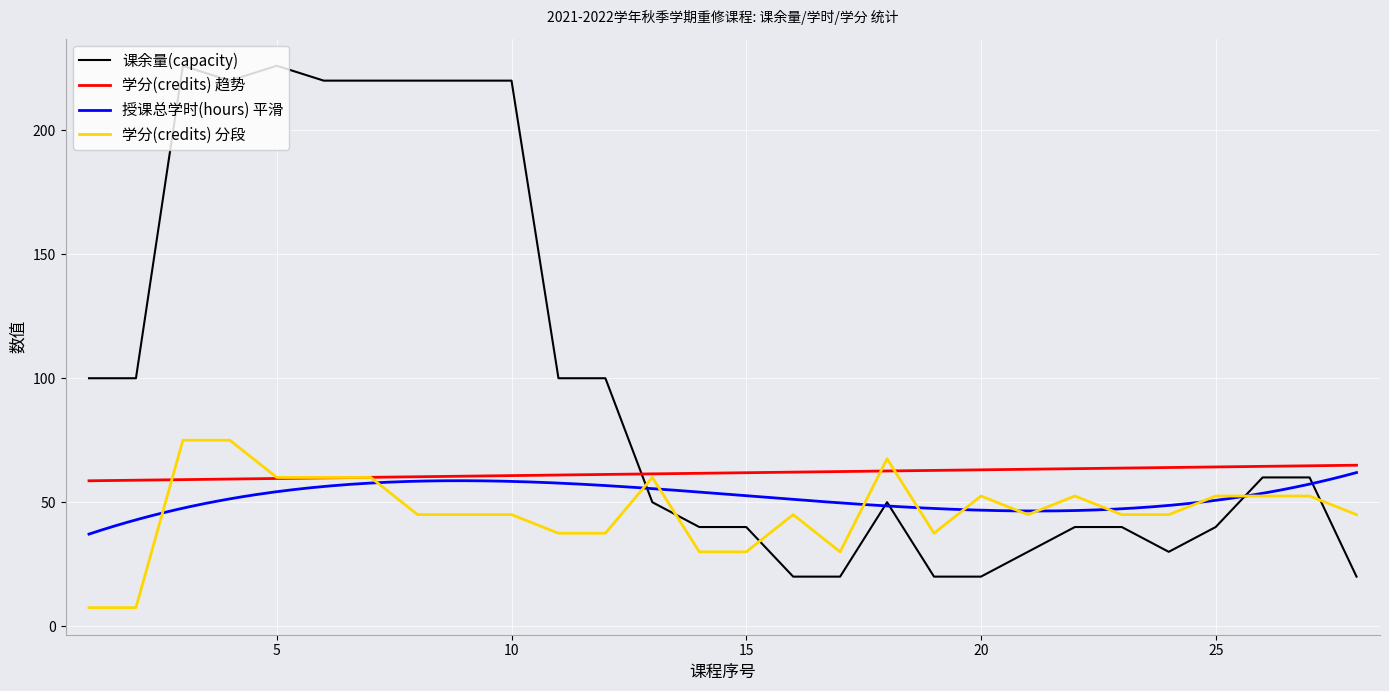

The 课余量(capacity) series shows 100.0 at 12. True or false?

True